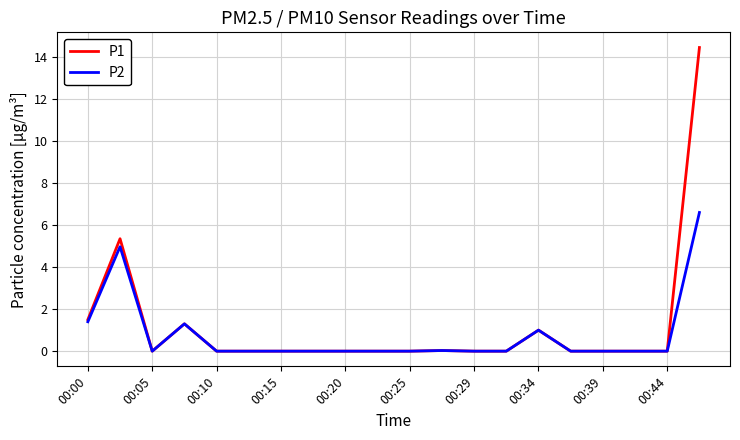

Which series has the largest range (max minus min)?

P1